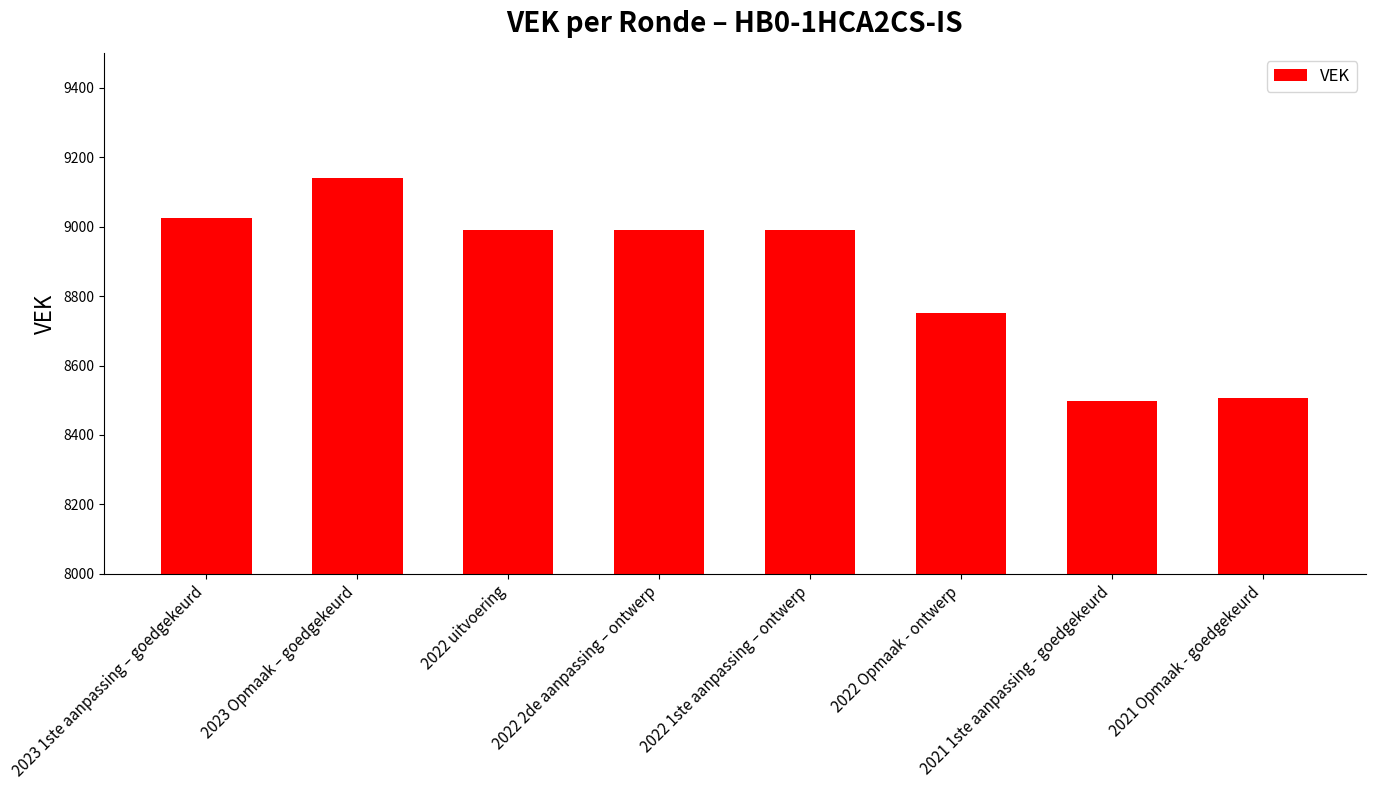

Does the chart contain any negative values?

No